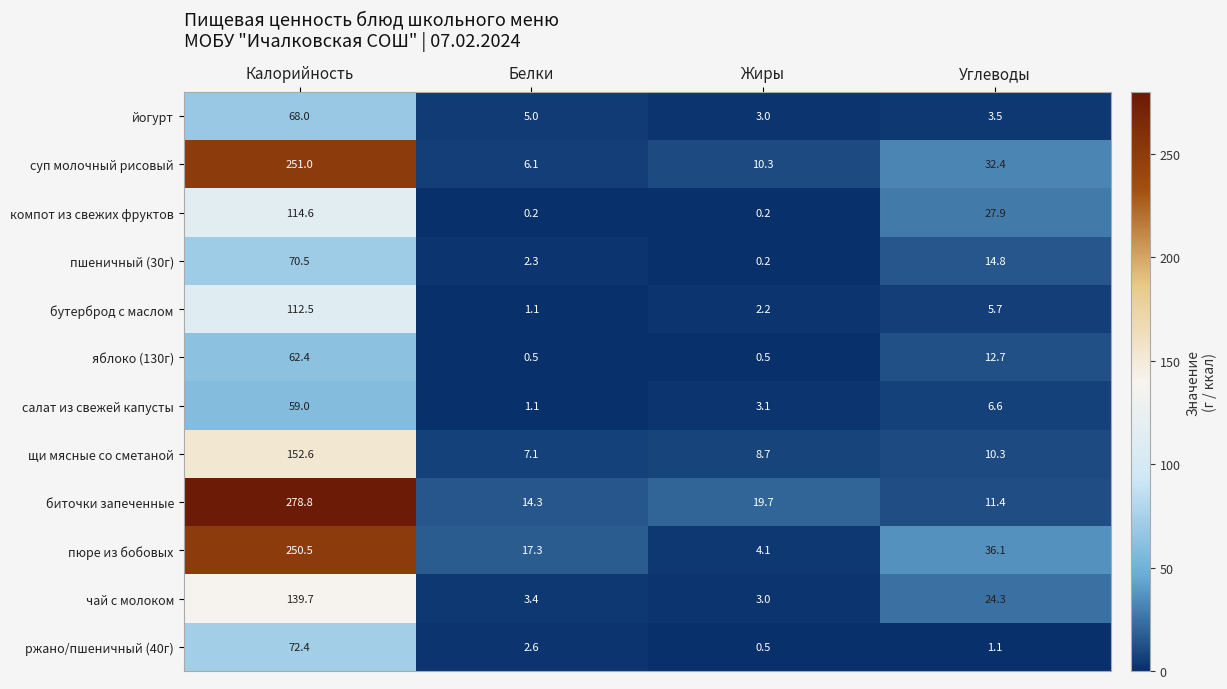

Between Калорийность and Жиры, which series saw the biggest shift?

биточки запеченные